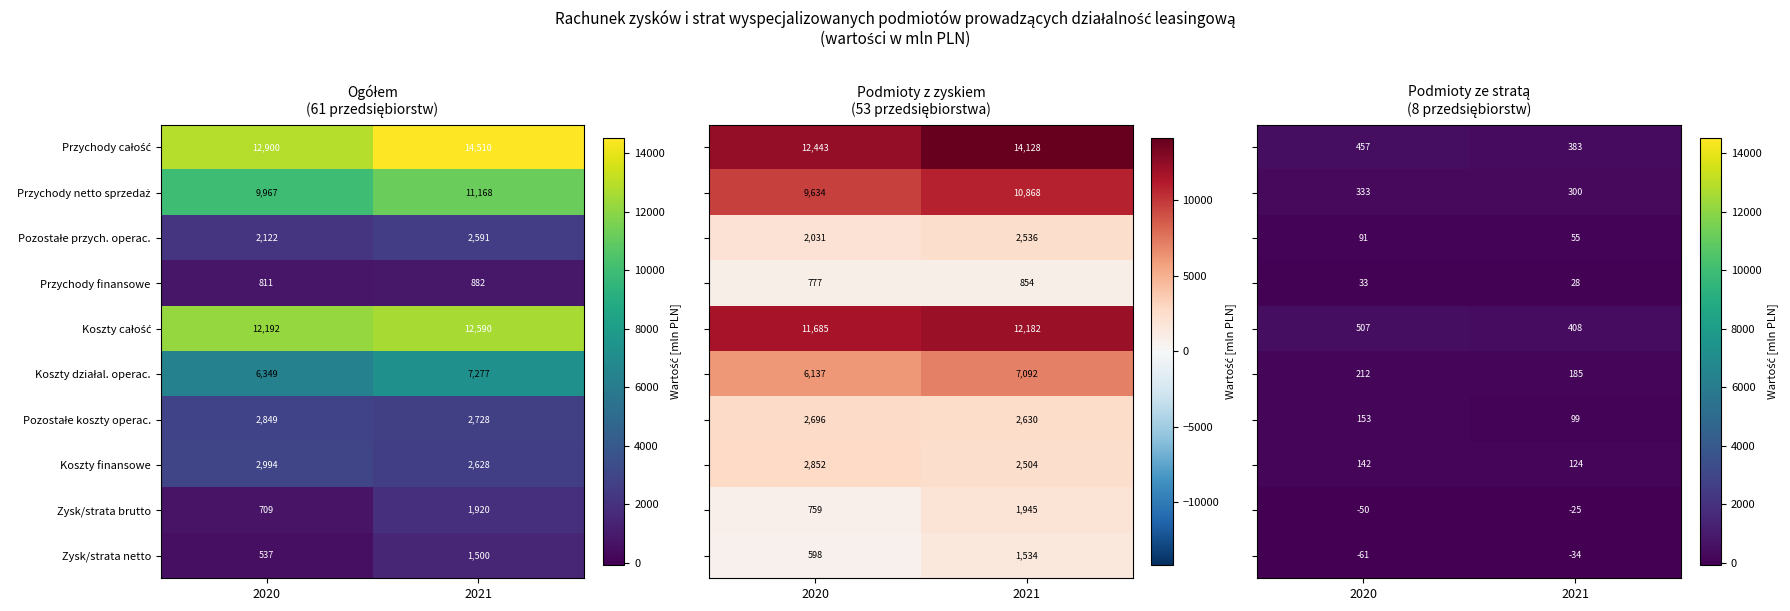

Is it true that Koszty finansowe equals 1665 at 2020?

False